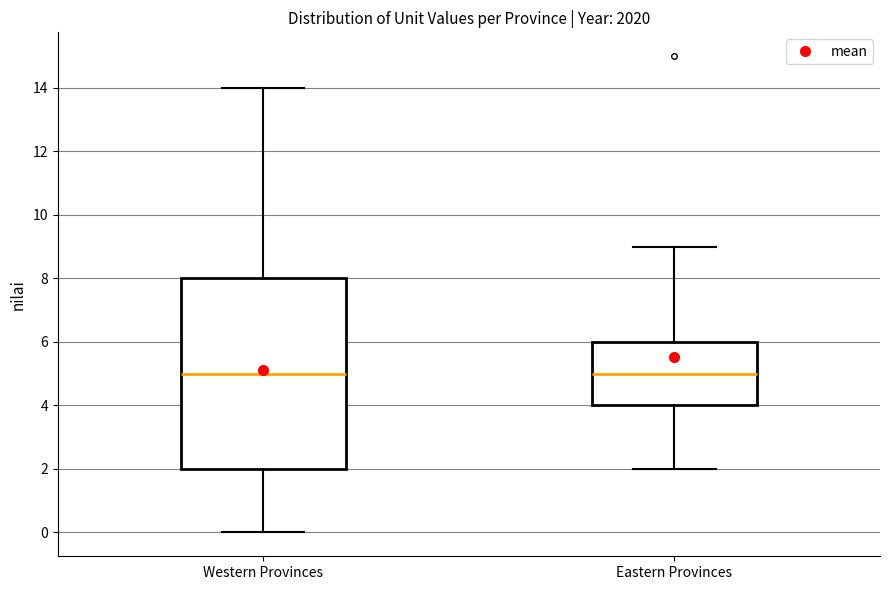

Comparing the boxes themselves (not the whiskers), which one is the tallest?

Western Provinces